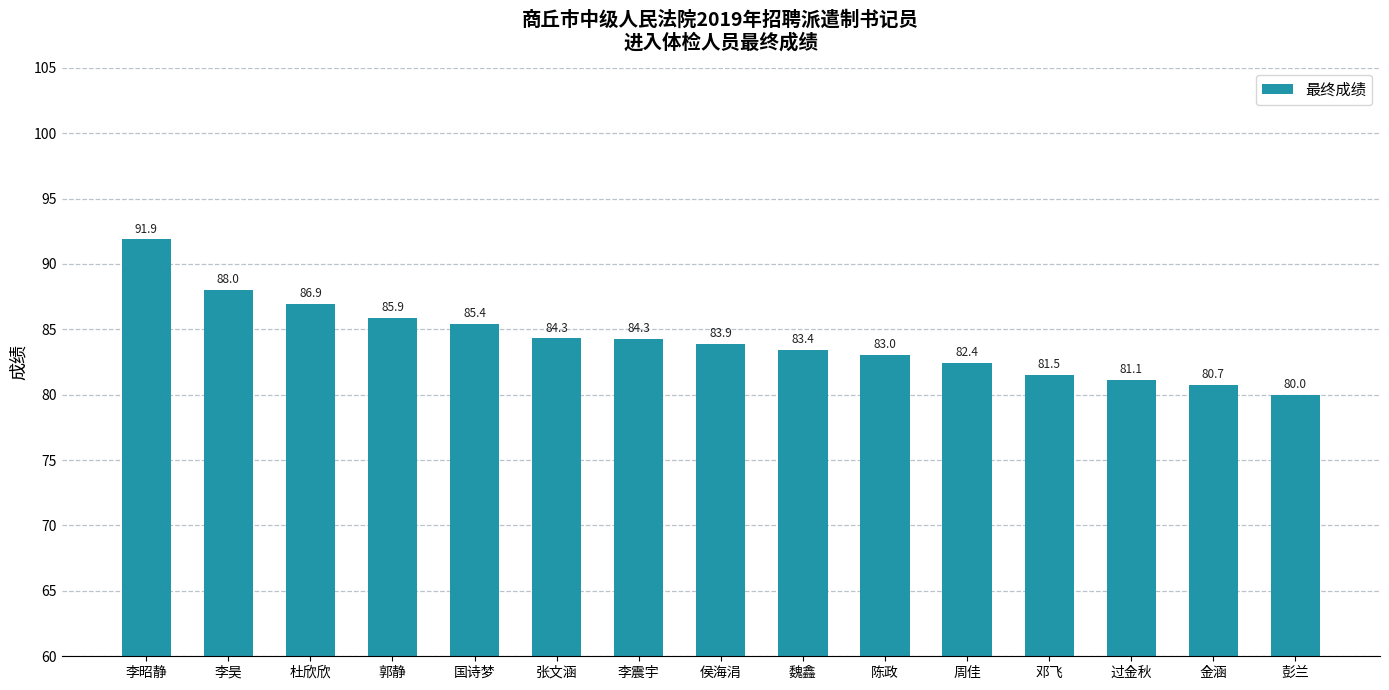

At which label does the data first exceed 83?

李昭静